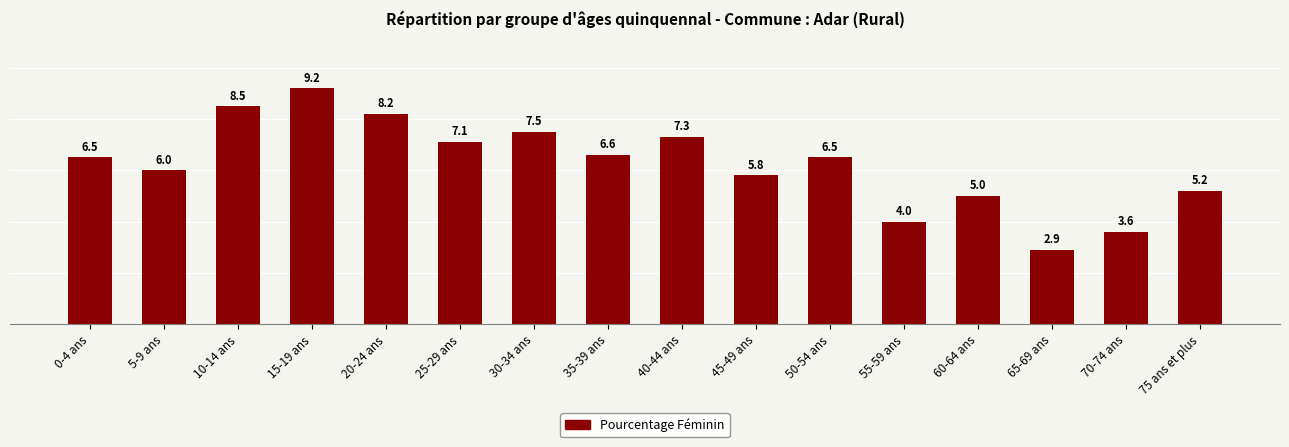

Count the number of categories in the chart.

16